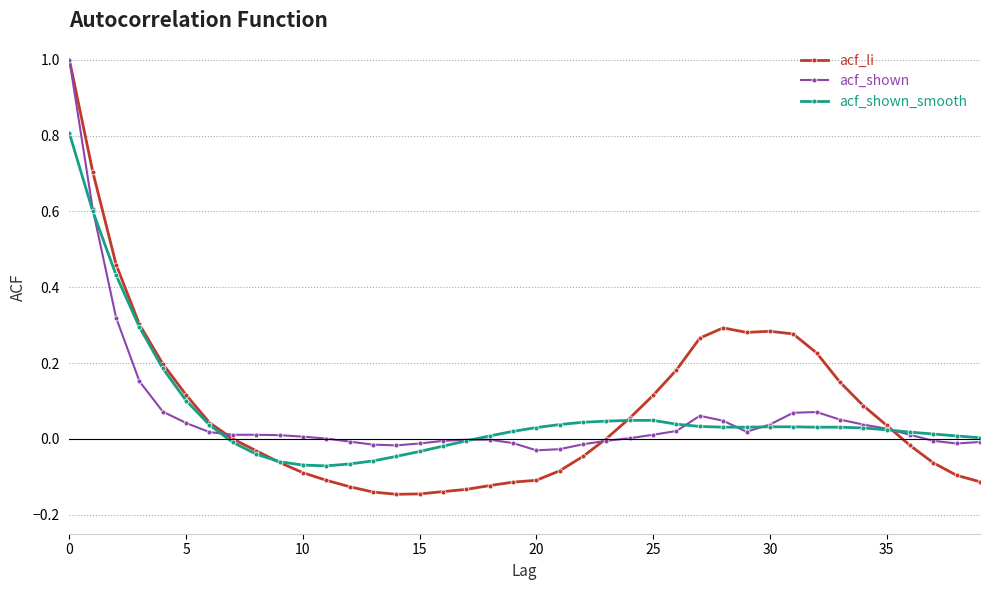

Which series has the widest spread of values?

acf_li